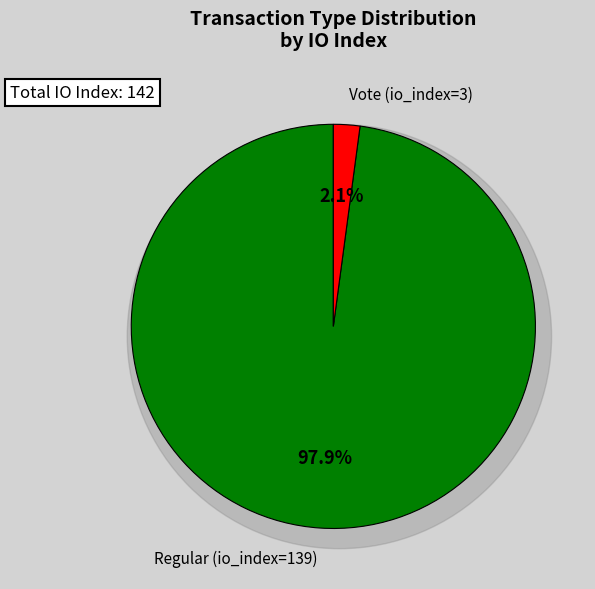

The Regular (io_index=139) slice represents 98% of the pie. True or false?

True